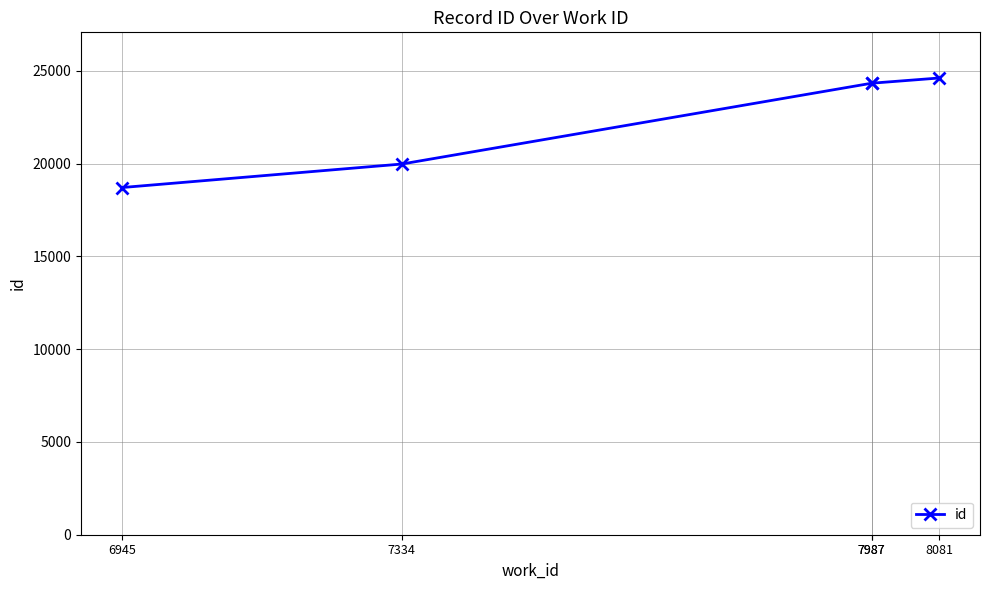

Approximately how many times larger is the value at 7334 compared to 7987?

0.8